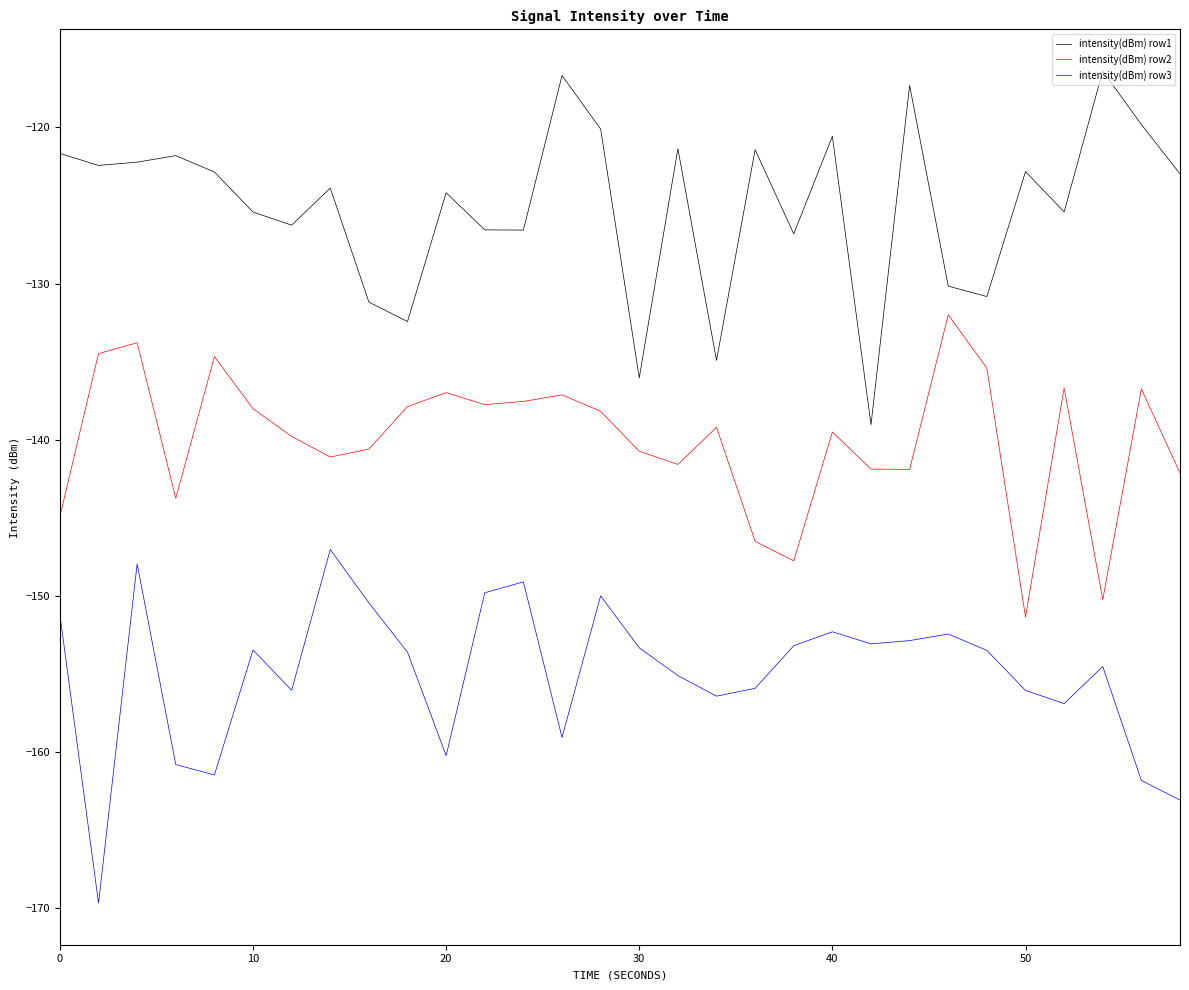

How many interior local valleys does the intensity(dBm) row3 series have?

8